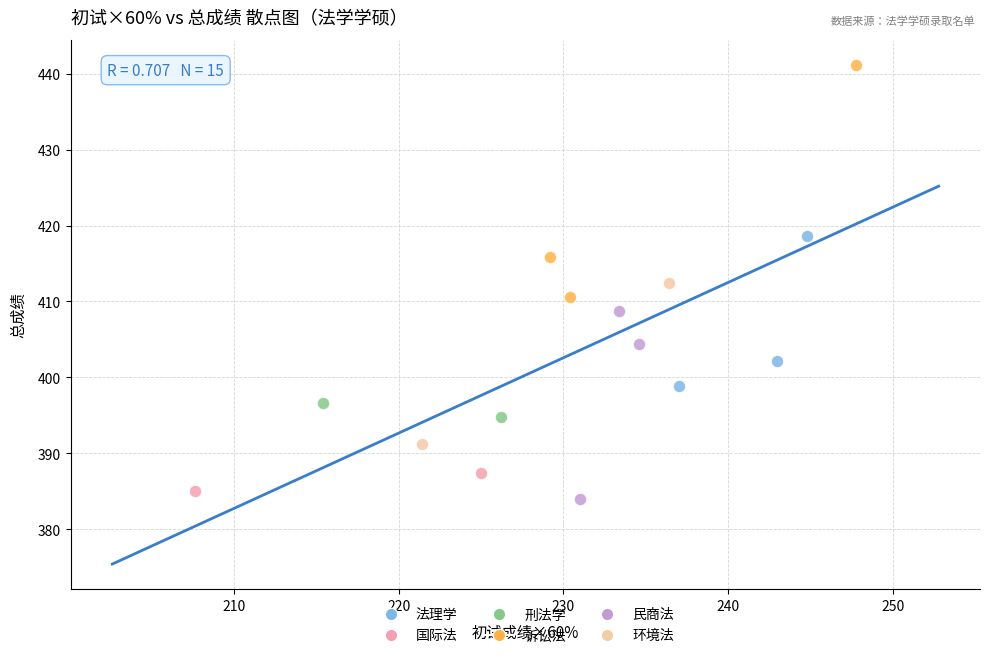

Which series reaches the minimum Y coordinate?

民商法